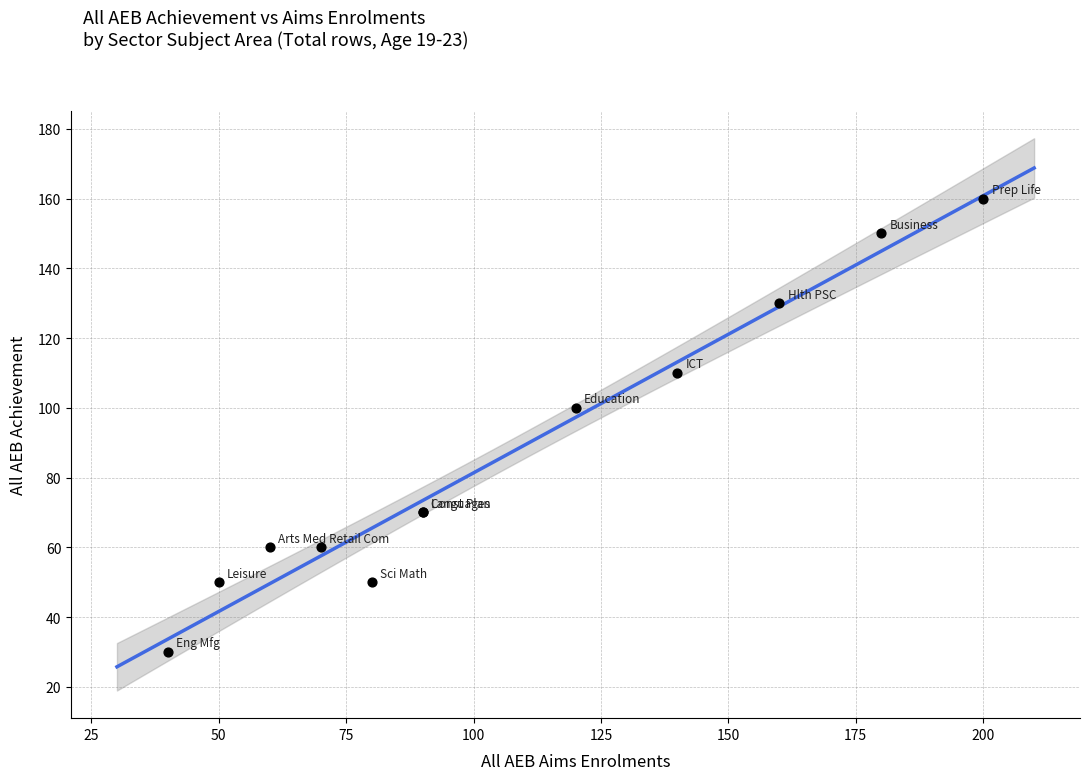

What Y value in the scatter plot is closest to 95?

100